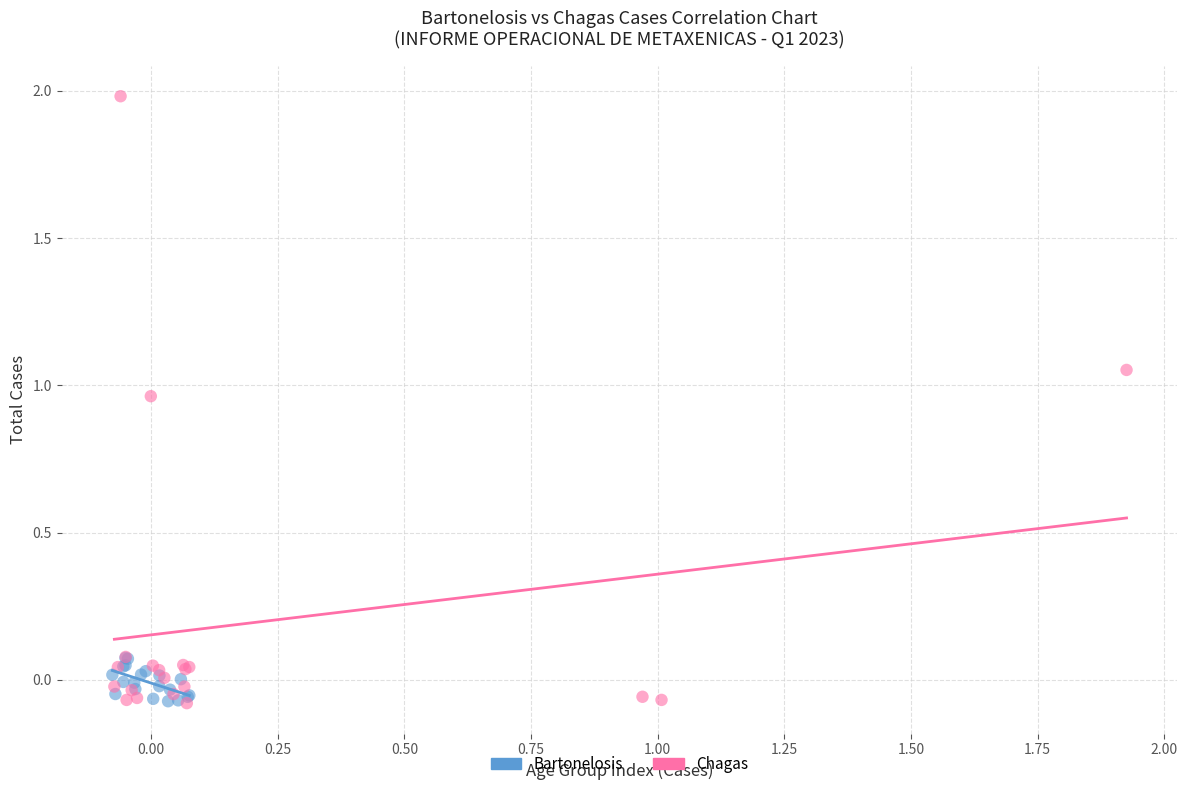

Which series has the largest Y range (max minus min)?

Chagas